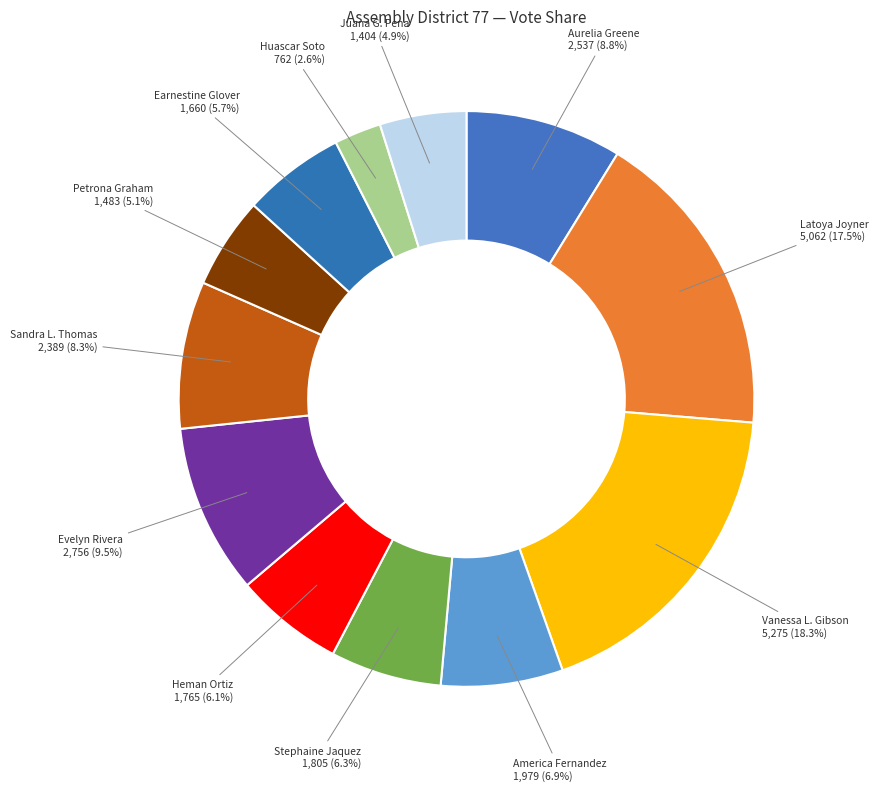

What percentage is the Heman Ortiz slice, to the nearest percent?

6%